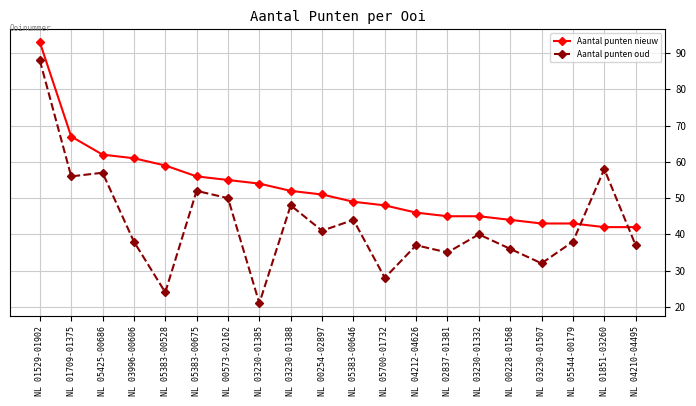

At NL 01529-01902, list the series in order from largest to smallest.

Aantal punten nieuw, Aantal punten oud